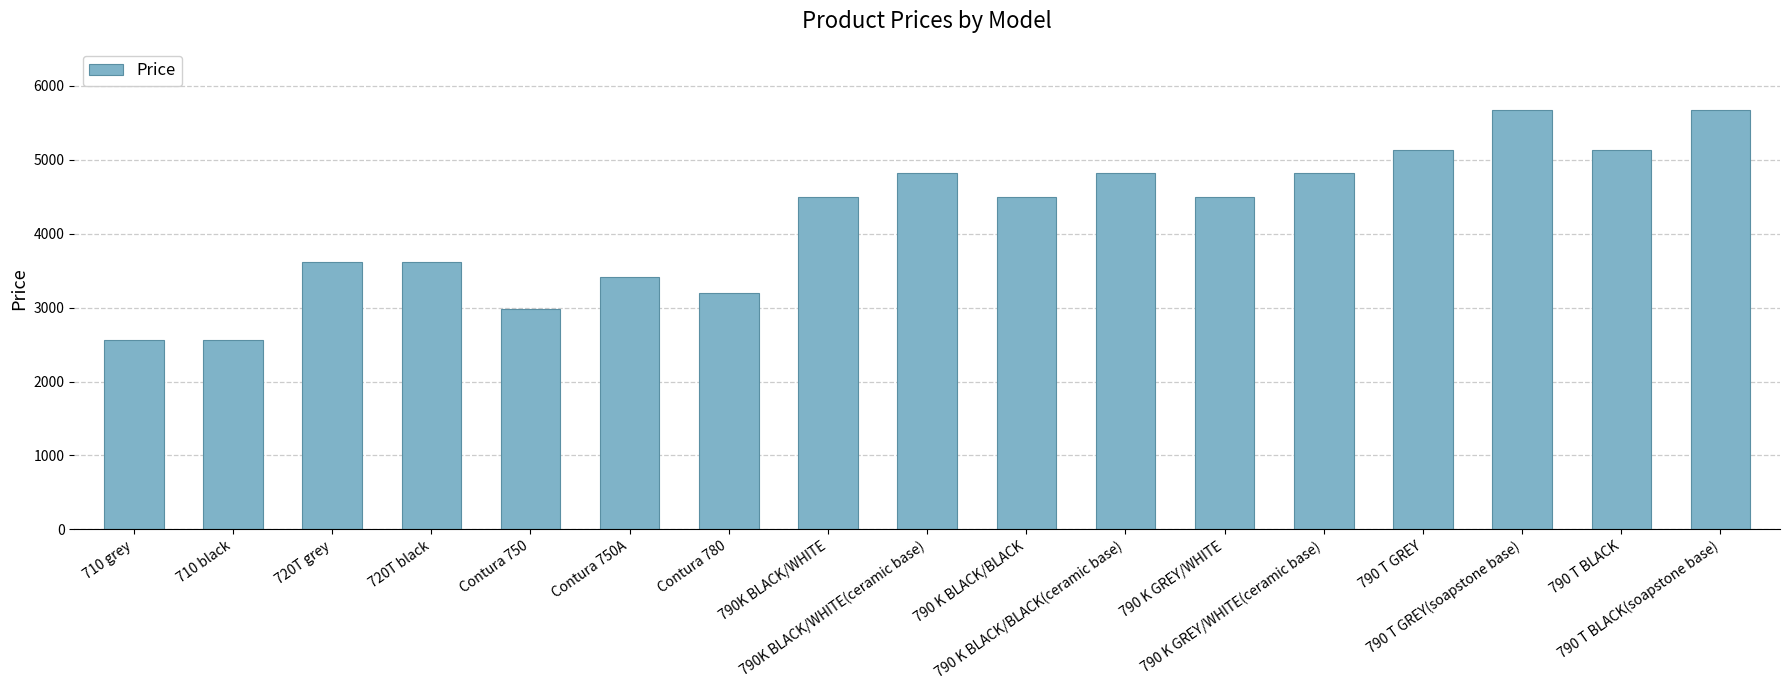

How many values are below 4493?

7